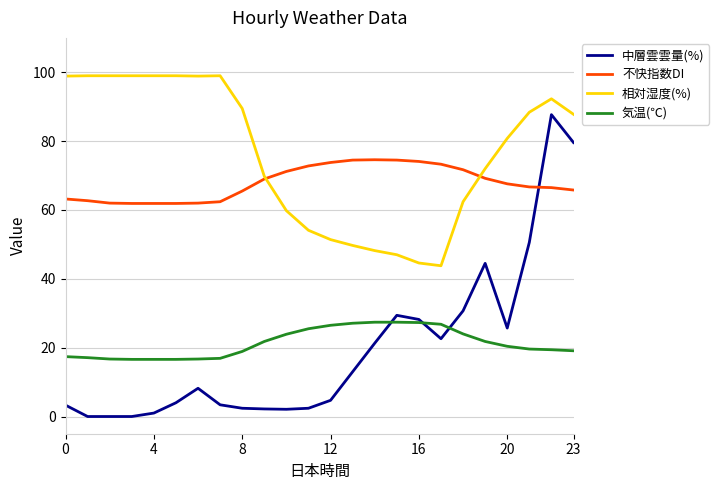

Which series has the widest spread of values?

中層雲雲量(%)